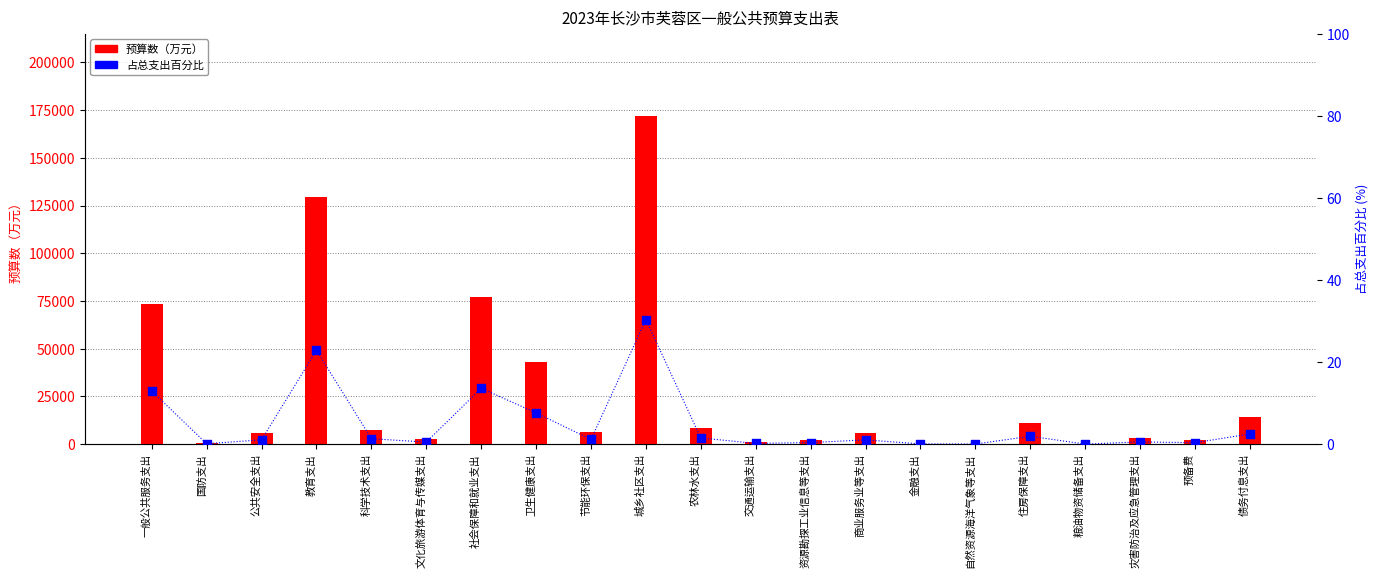

At which category is the sum across all series the highest?

城乡社区支出